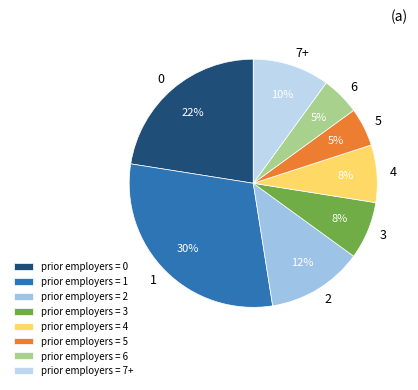

The 5 slice represents 5% of the pie. True or false?

True